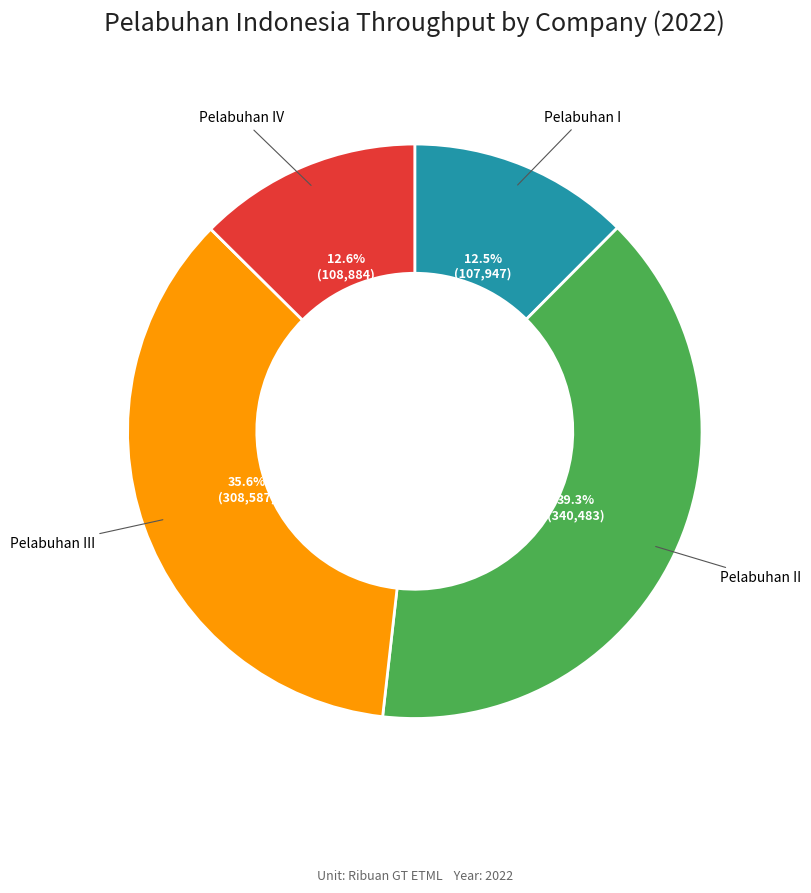

Does any single category account for the majority?

No